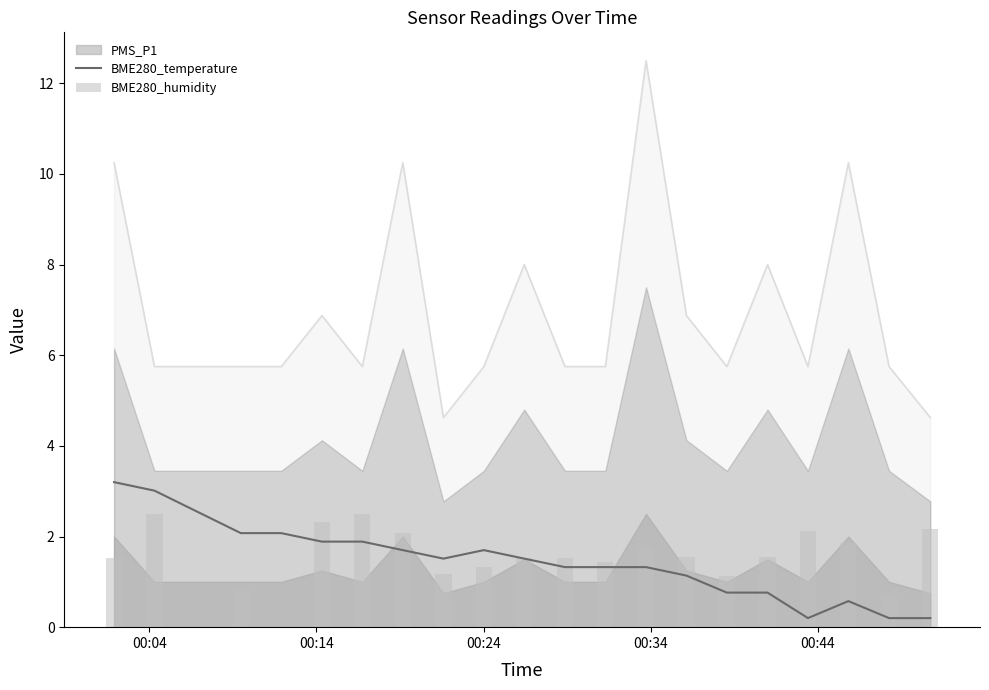

What is the maximum value for BME280_temperature?

3.2